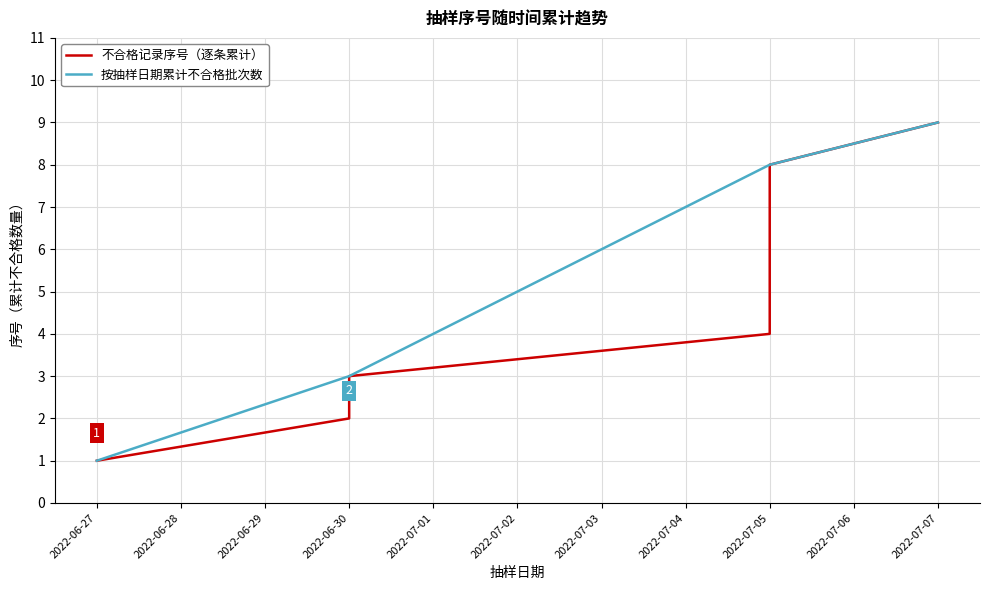

Reading left to right, transcribe all the data shown in this chart.

1	2	3	4	5	6	7	8	9